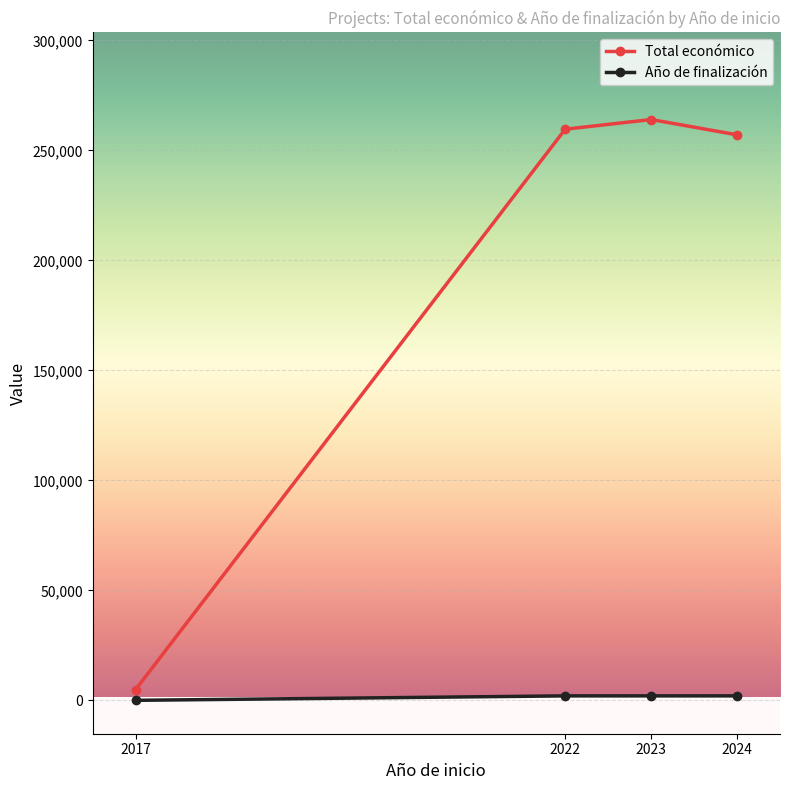

Which series has the largest range (max minus min)?

Total económico